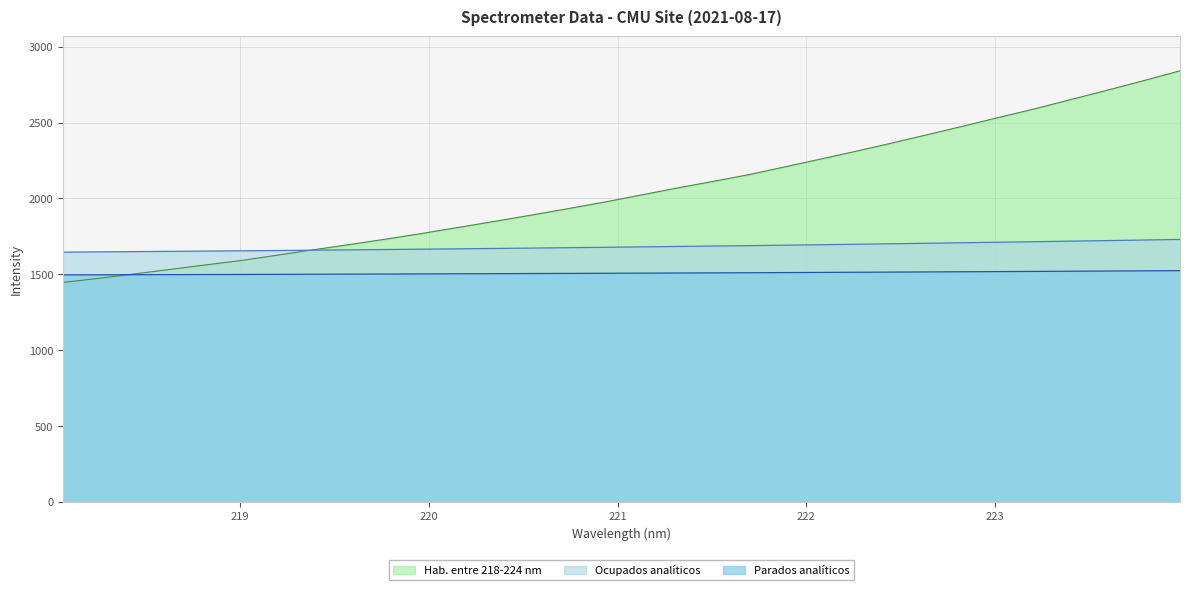

Does the chart display data point markers on the line(s)?

No